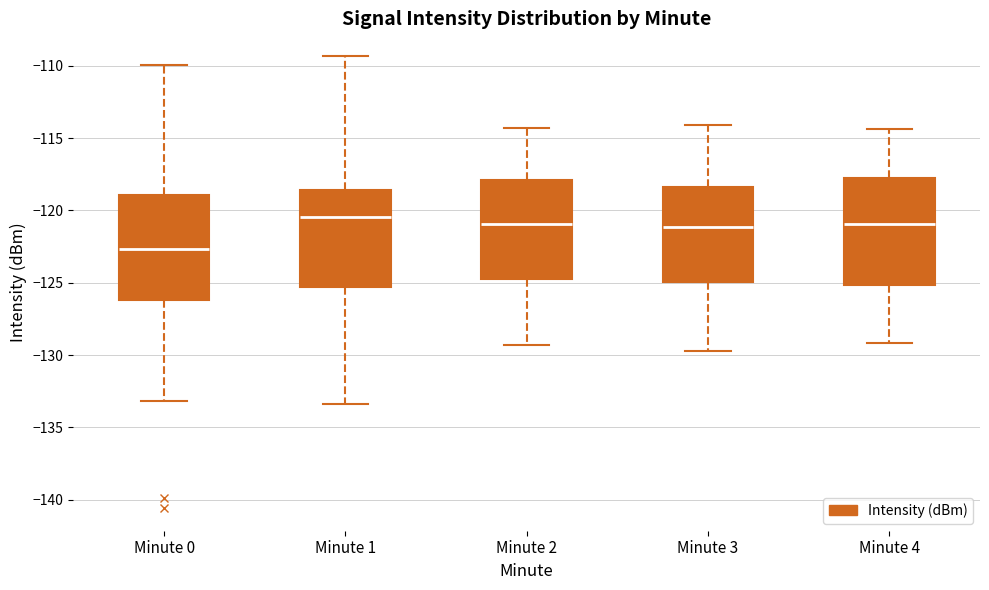

Reading left to right, read every box against the y-axis: the position of its median line, the range the box covers, and the ends of its whiskers. The values are not printed on the chart, so give them approximately, as read against the axis.

Minute 0: median -122.5, box -126.0 to -119.0, whiskers -133.0 to -110.0
Minute 1: median -120.5, box -125.5 to -118.5, whiskers -133.5 to -109.5
Minute 2: median -121.0, box -124.5 to -118.0, whiskers -129.5 to -114.5
Minute 3: median -121.0, box -125.0 to -118.5, whiskers -129.5 to -114.0
Minute 4: median -121.0, box -125.0 to -117.5, whiskers -129.0 to -114.5